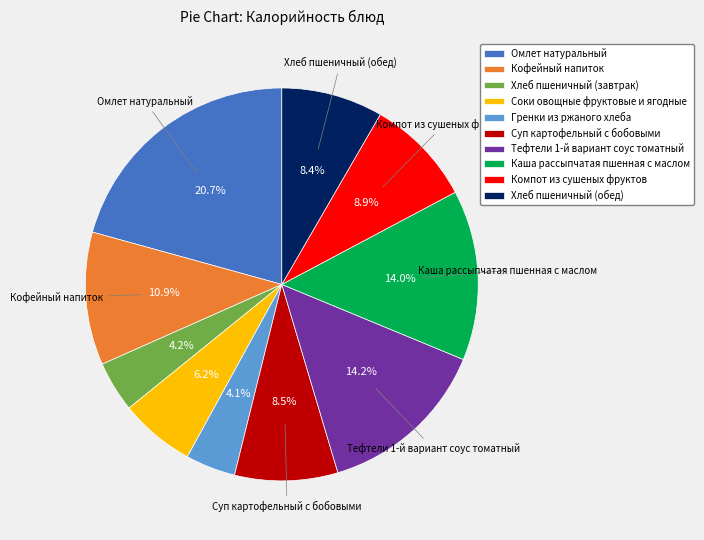

To the nearest percent, what is the combined percentage of Омлет натуральный and Соки овощные фруктовые и ягодные?

27%